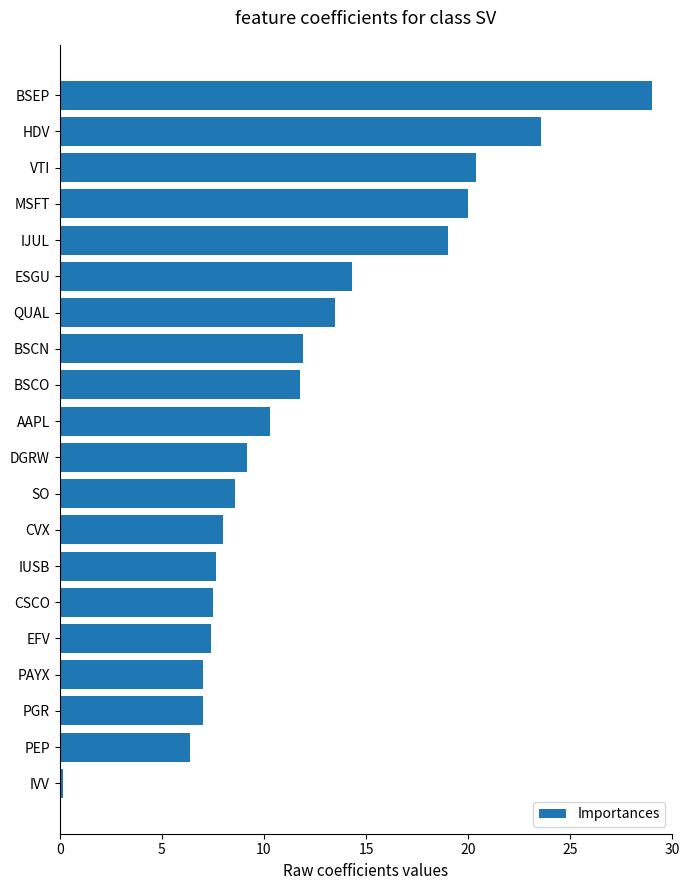

What value does the data have at HDV?

23.6